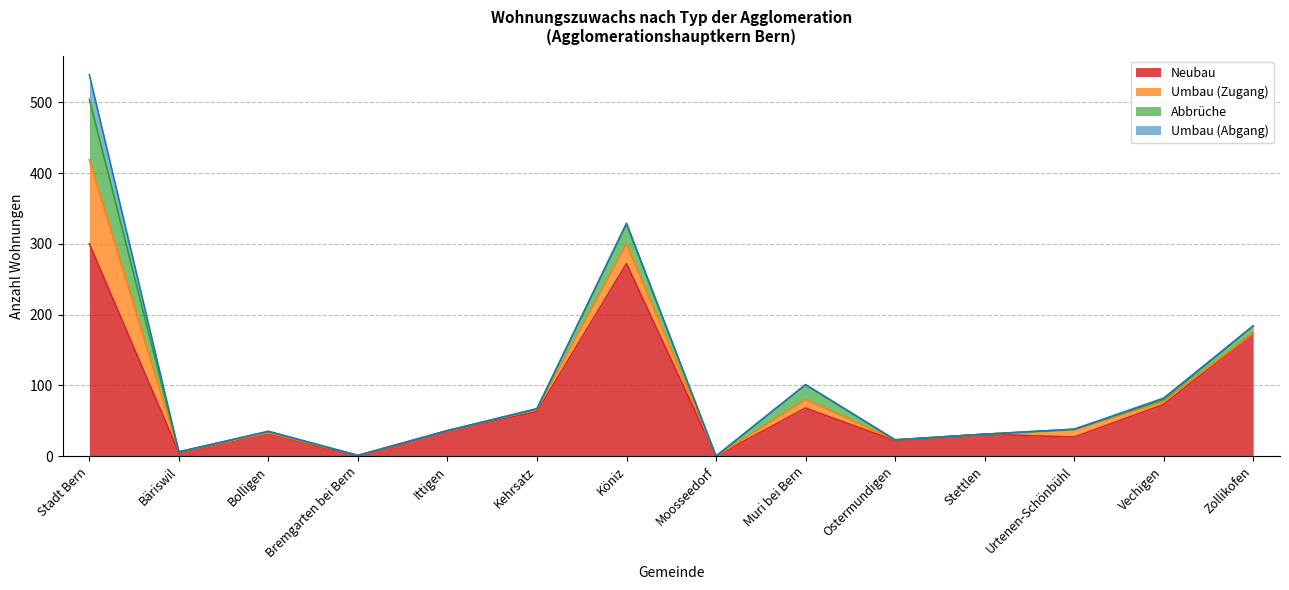

What position from the left is Stadt Bern?

1